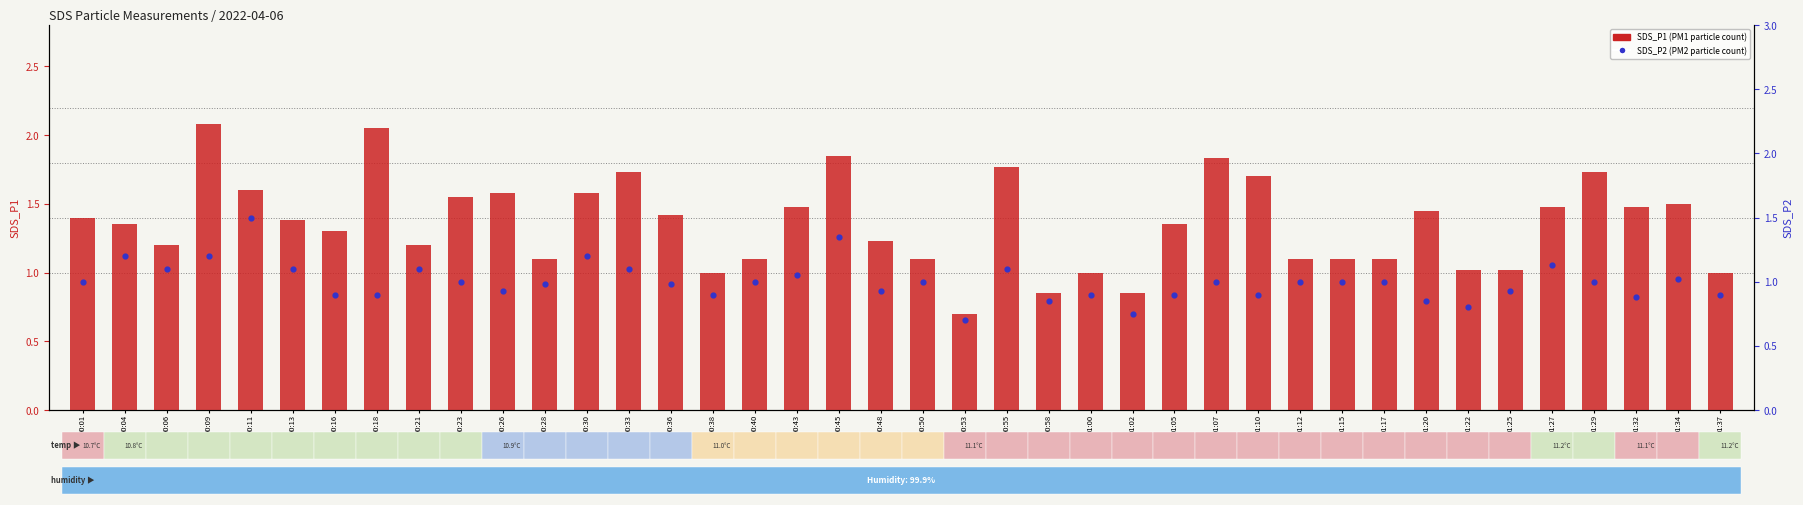

Which series contains the lowest Y value?

SDS_P1 (PM1)